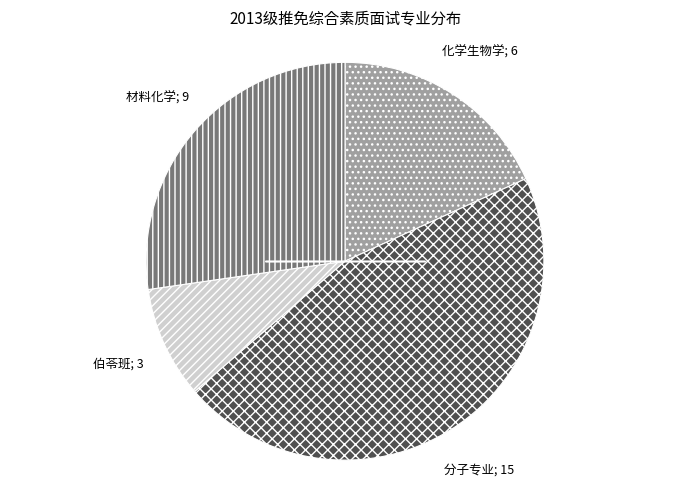

Does any single category account for the majority?

No